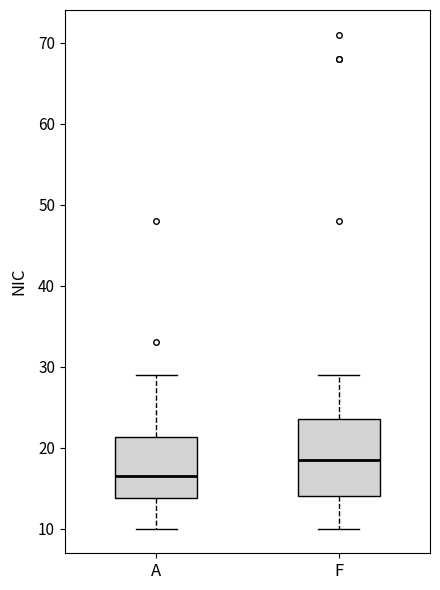

Reading left to right, read every box against the y-axis: the position of its median line, the range the box covers, and the ends of its whiskers. The values are not printed on the chart, so give them approximately, as read against the axis.

A: median 17, box 14 to 21, whiskers 10 to 29
F: median 19, box 14 to 24, whiskers 10 to 29